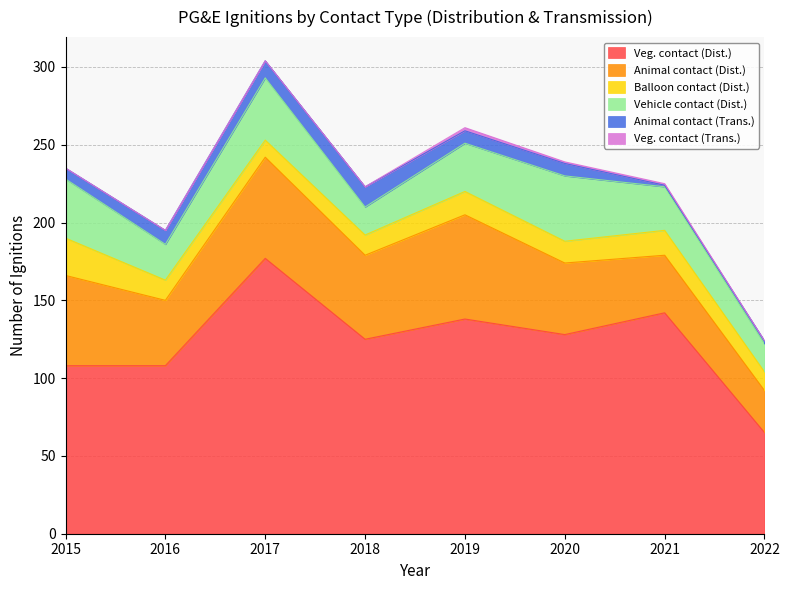

At which category does Balloon contact (Dist.) reach its first local valley?

2017